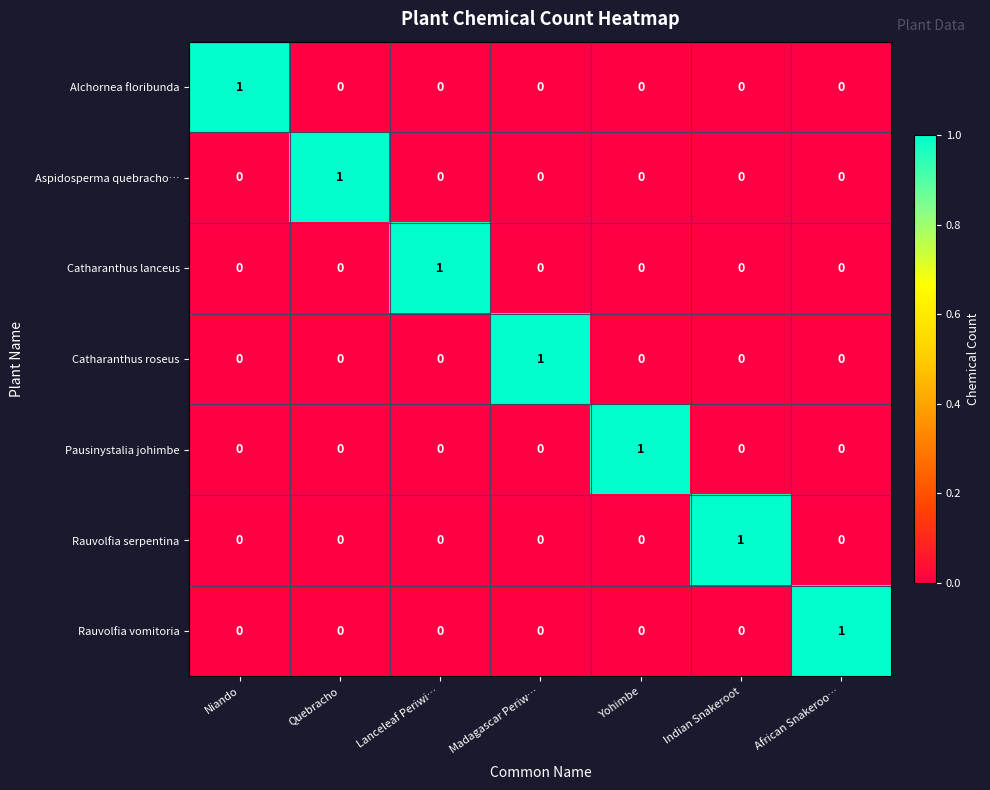

What is the maximum value shown in the chart?

1